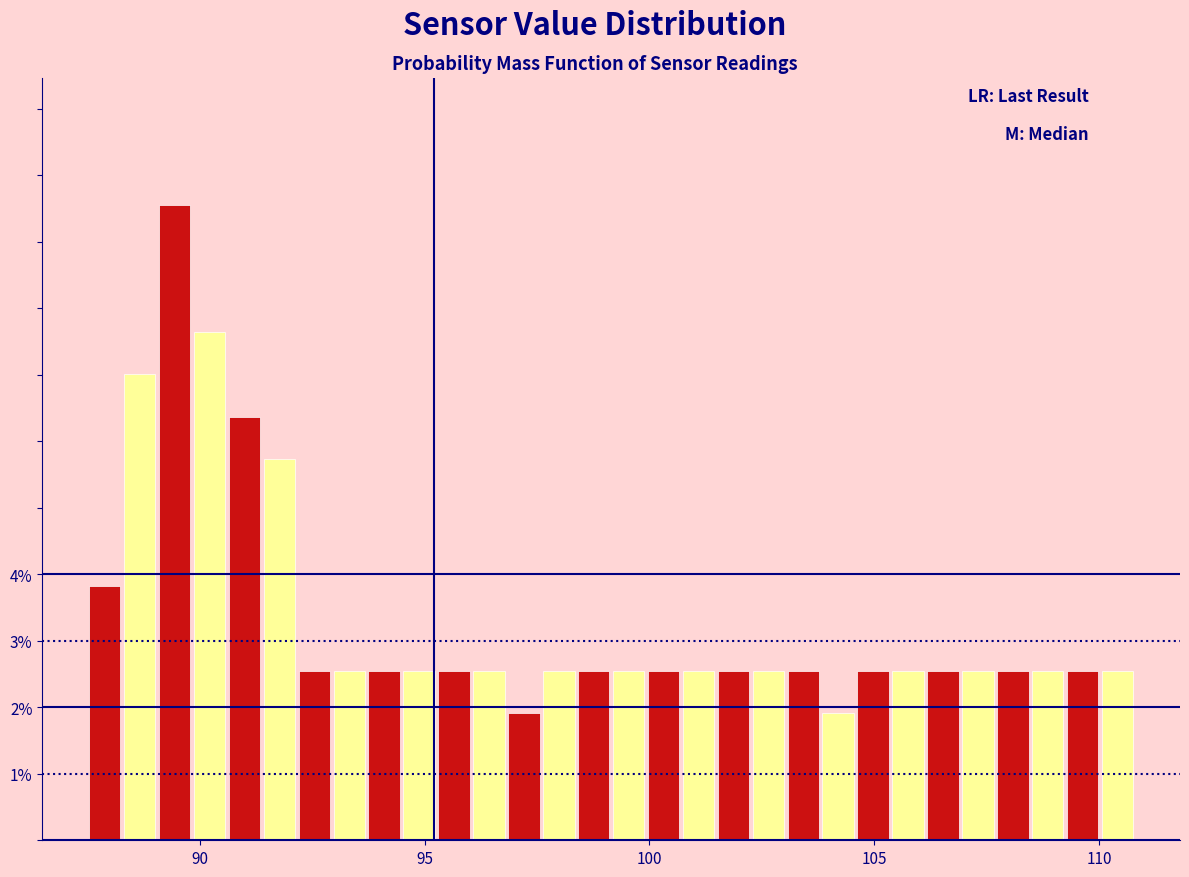

Read against the x-axis, roughly where is the centre of the tallest bar?

89.5